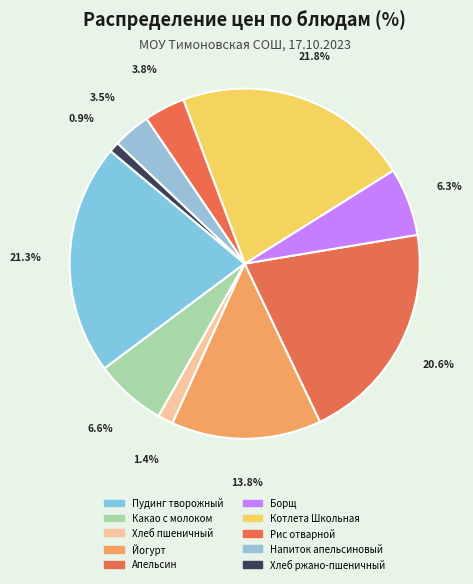

How many segments does this pie chart have?

10